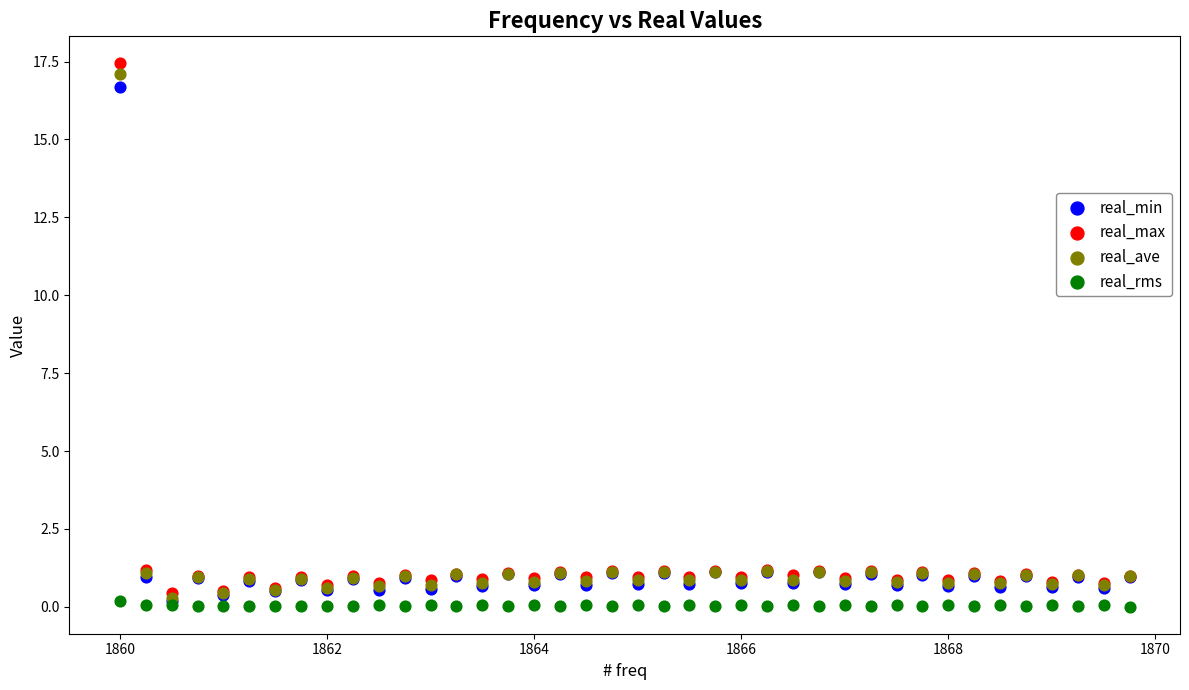

What are all the series names shown in the legend?

real_min, real_max, real_ave, real_rms